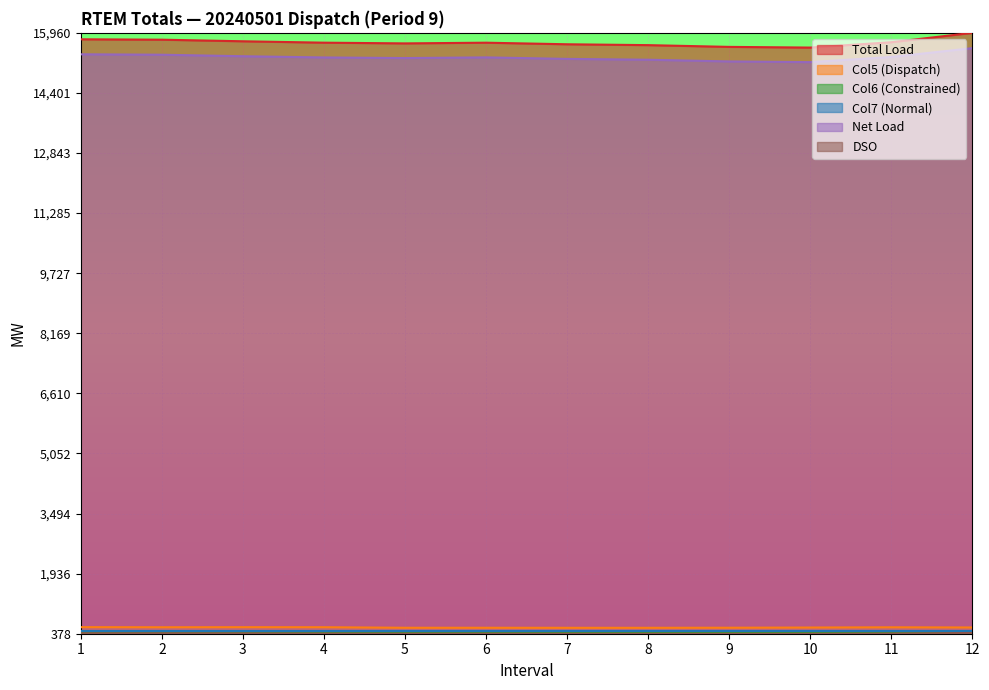

In DSO, how many points are lower than both neighbors (excluding endpoints)?

2